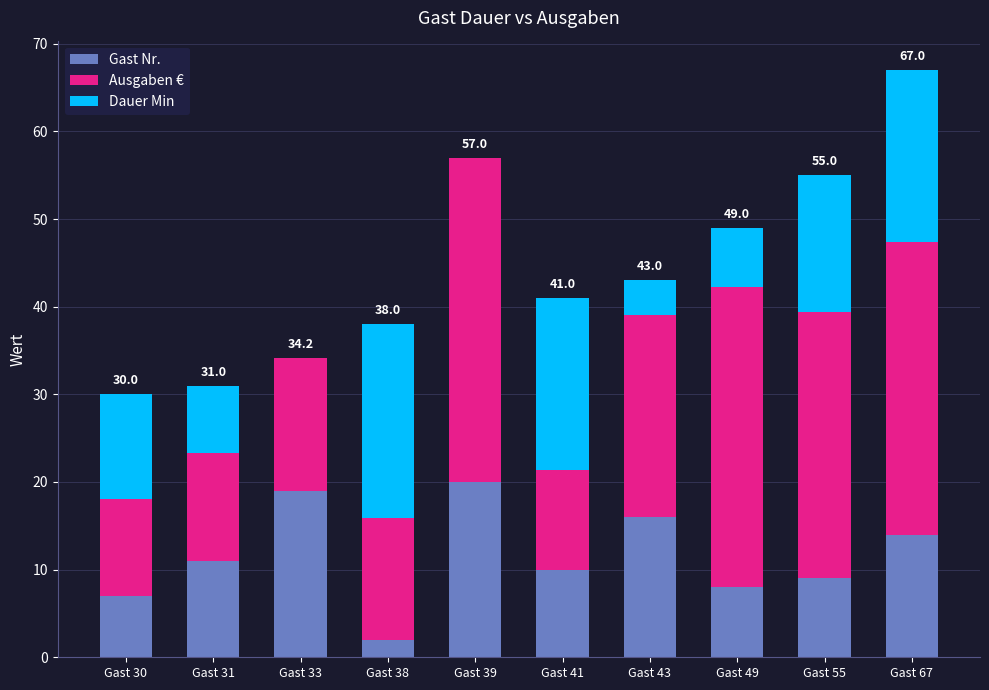

What is the maximum value for Gast Nr.?

20.0